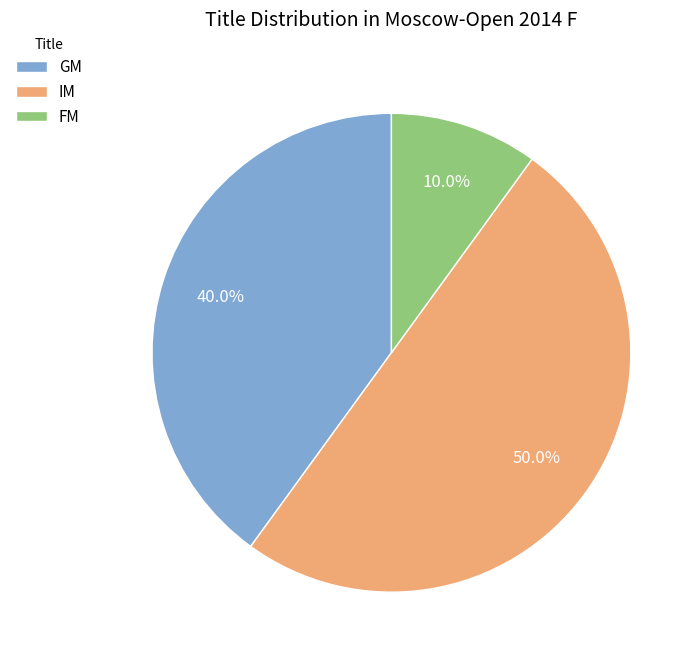

Does GM represent more than half of the total?

No